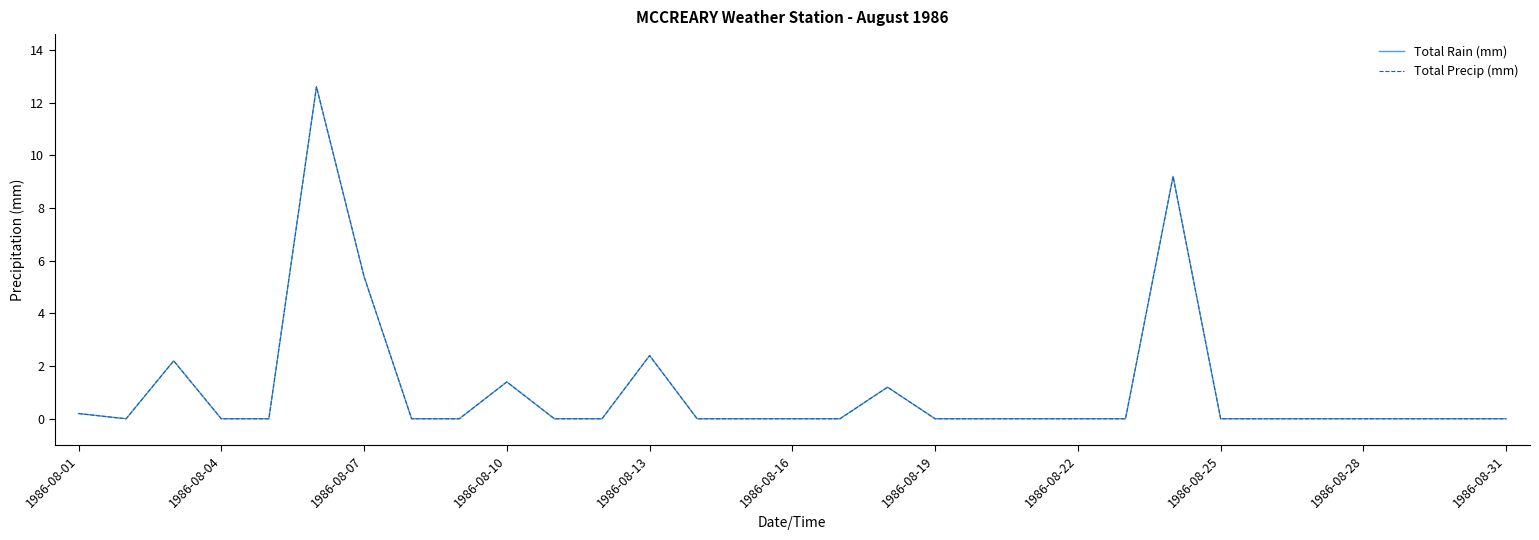

Reading right to left, list all the values displayed in this chart.

Total Rain (mm): 0.0	0.0	0.0	0.0	0.0	0.0	0.0	9.2	0.0	0.0	0.0	0.0	0.0	1.2	0.0	0.0	0.0	0.0	2.4	0.0	0.0	1.4	0.0	0.0	5.4	12.6	0.0	0.0	2.2	0.0	0.2
Total Precip (mm): 0.0	0.0	0.0	0.0	0.0	0.0	0.0	9.2	0.0	0.0	0.0	0.0	0.0	1.2	0.0	0.0	0.0	0.0	2.4	0.0	0.0	1.4	0.0	0.0	5.4	12.6	0.0	0.0	2.2	0.0	0.2